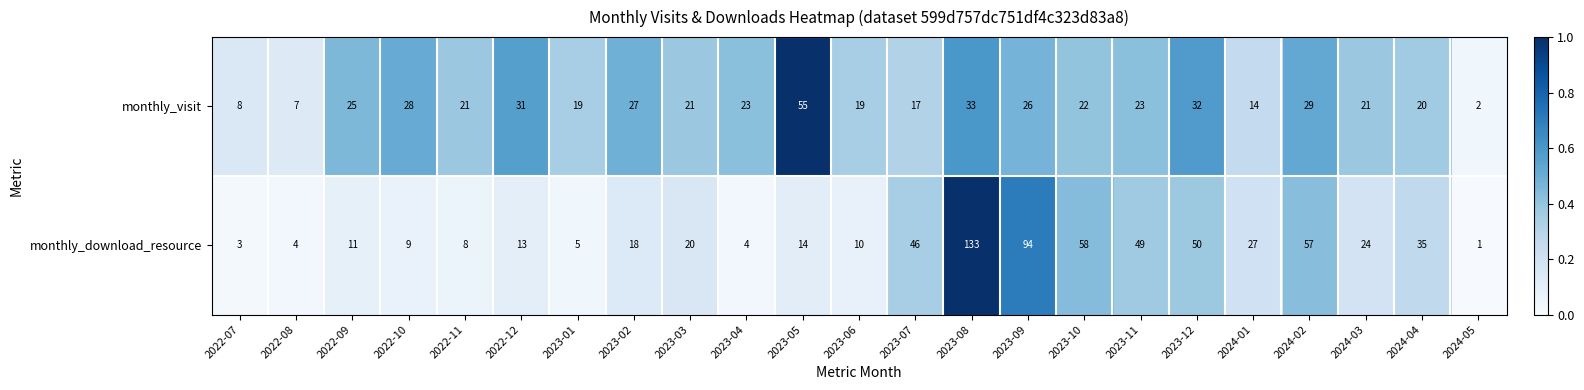

What is the total value across all series at 2023-12?

82